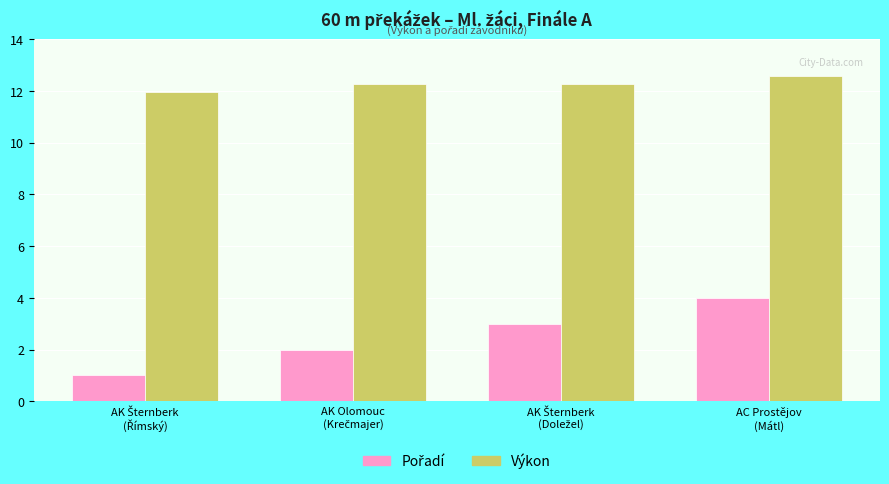

What is the greatest value displayed?

12.6